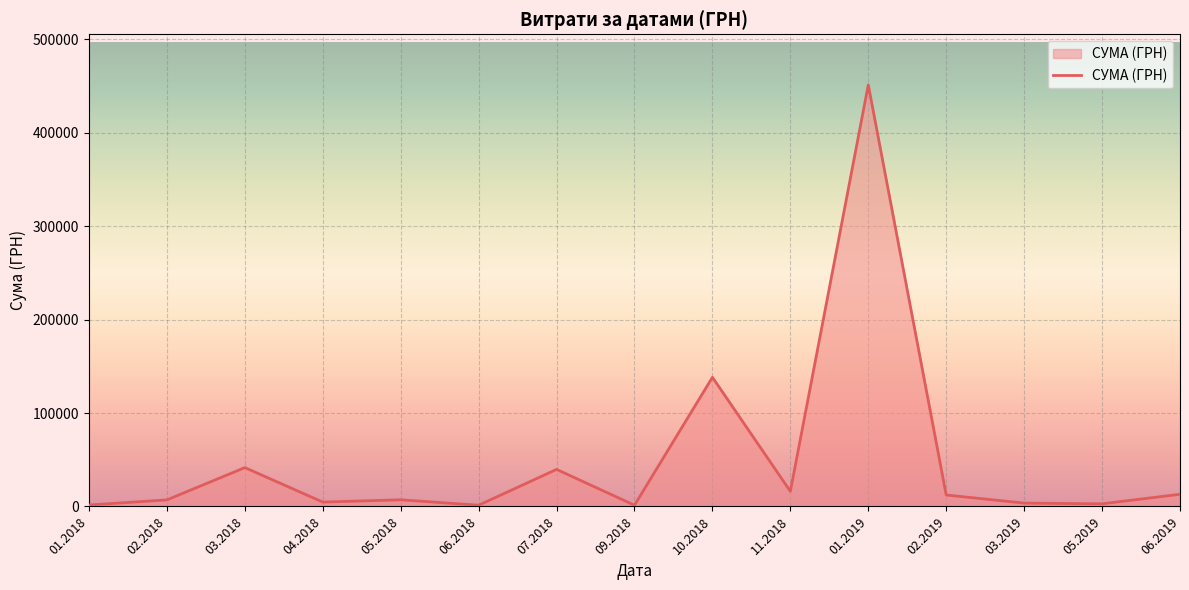

True or false: there are more than 1 points higher than both neighbors.

True